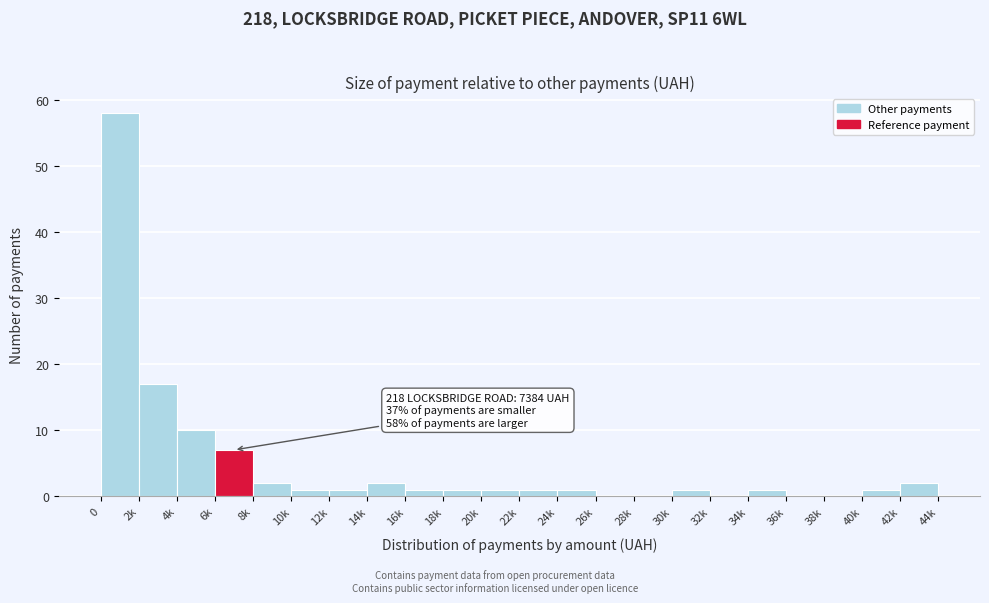

Reading right to left, extract all data points from this chart.

42k=2	40k=1	38k=0	36k=0	34k=1	32k=0	30k=1	28k=0	26k=0	24k=1	22k=1	20k=1	18k=1	16k=1	14k=2	12k=1	10k=1	8k=2	6k=7	4k=10	2k=17	0=58